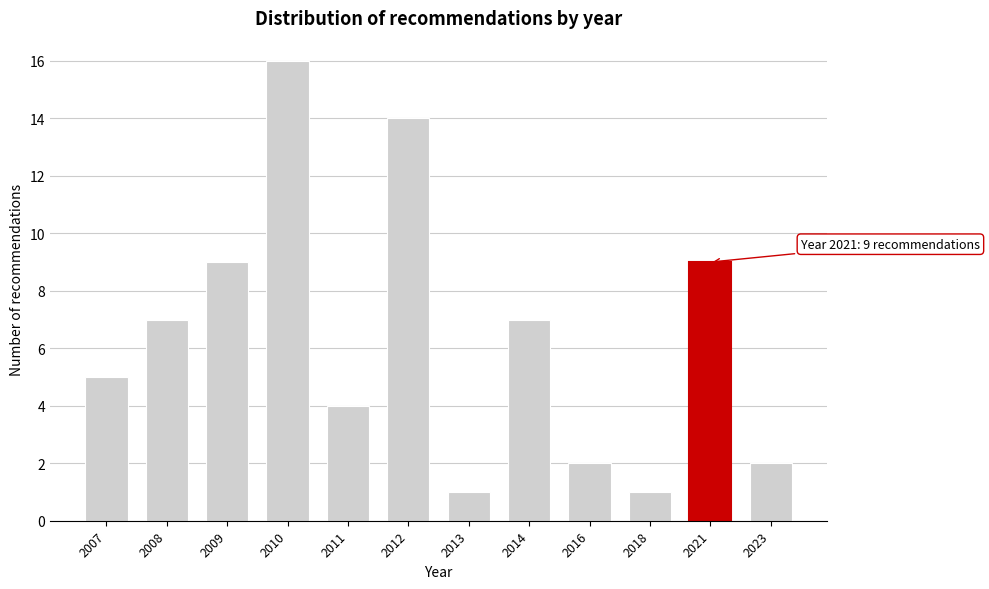

Reading left to right, transcribe all the data shown in this chart.

5	7	9	16	4	14	1	7	2	1	9	2